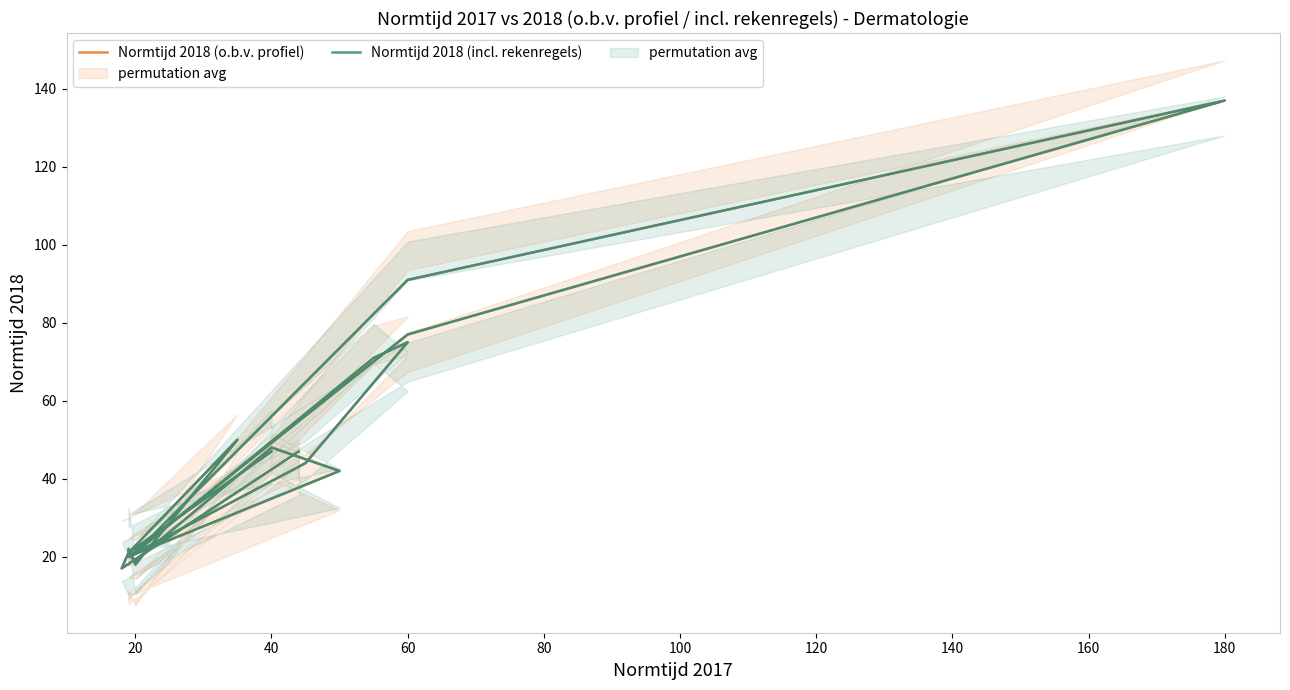

True or false: Normtijd 2018 (o.b.v. profiel) and Normtijd 2018 (incl. rekenregels) intersect in this chart.

False